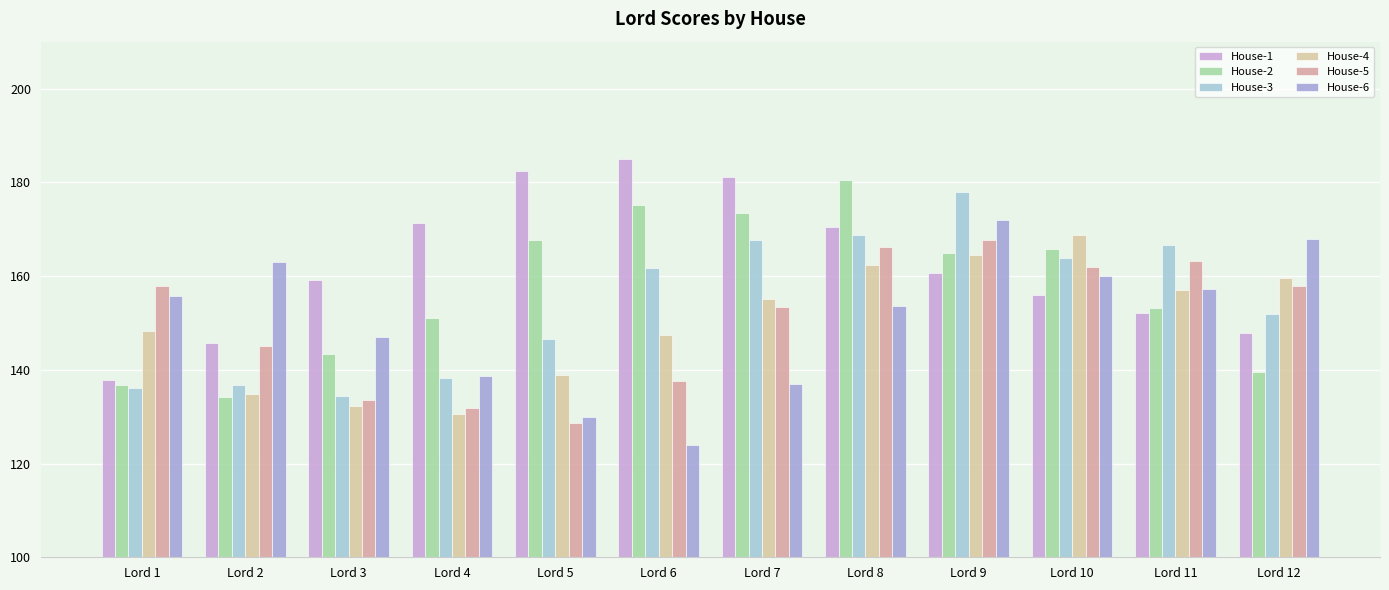

What is the value of the House-1 bar at the 11th from the left?

152.1